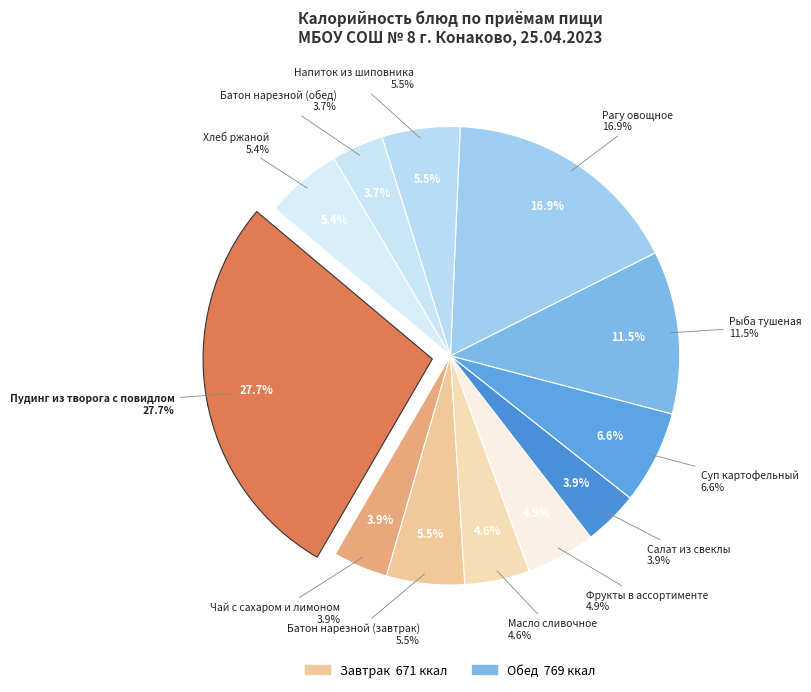

Does Завтрак represent more than half of the total?

No